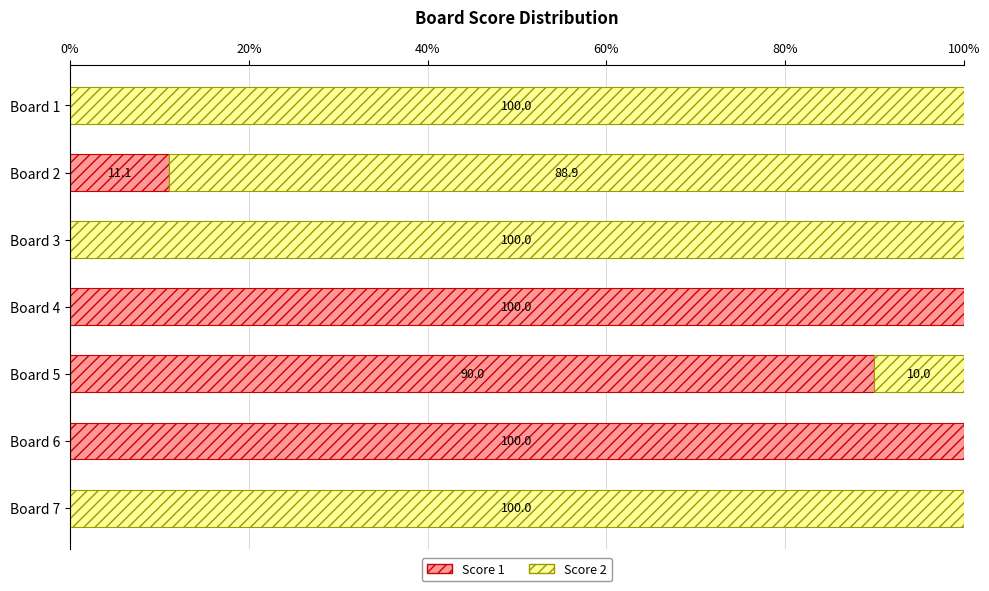

The value of Score 1 at Board 2 is 11.1. True or false?

True